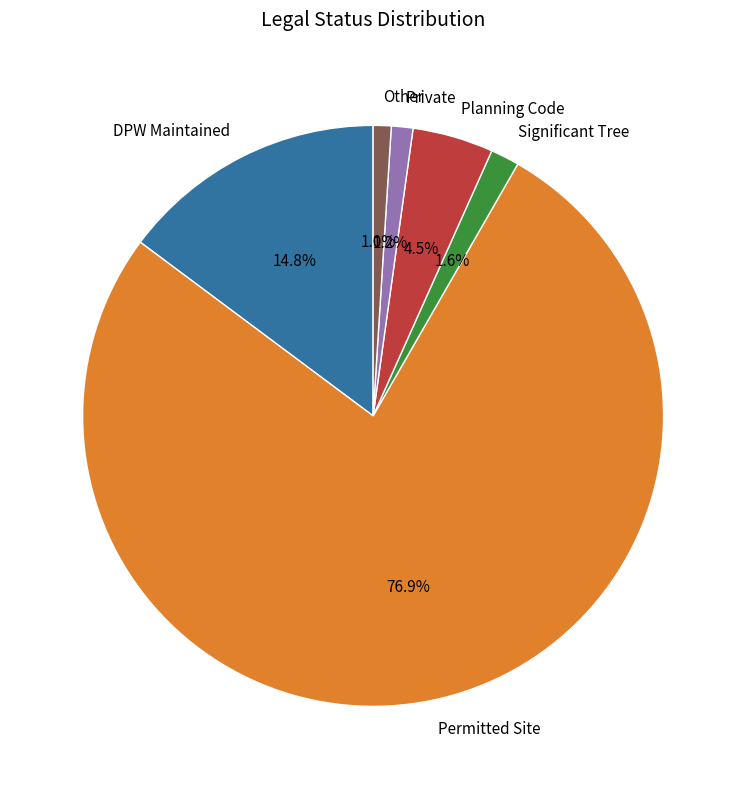

How many segments does this pie chart have?

6